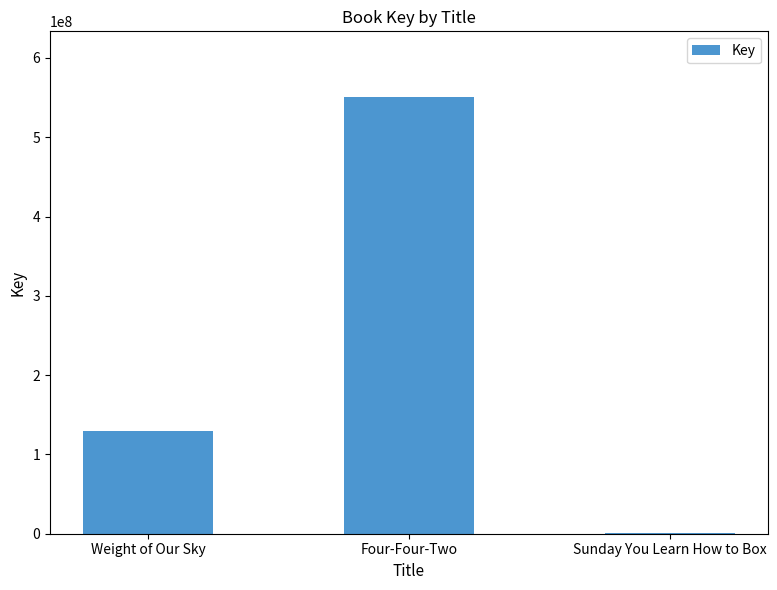

What is the approximate value at Four-Four-Two?

550876005